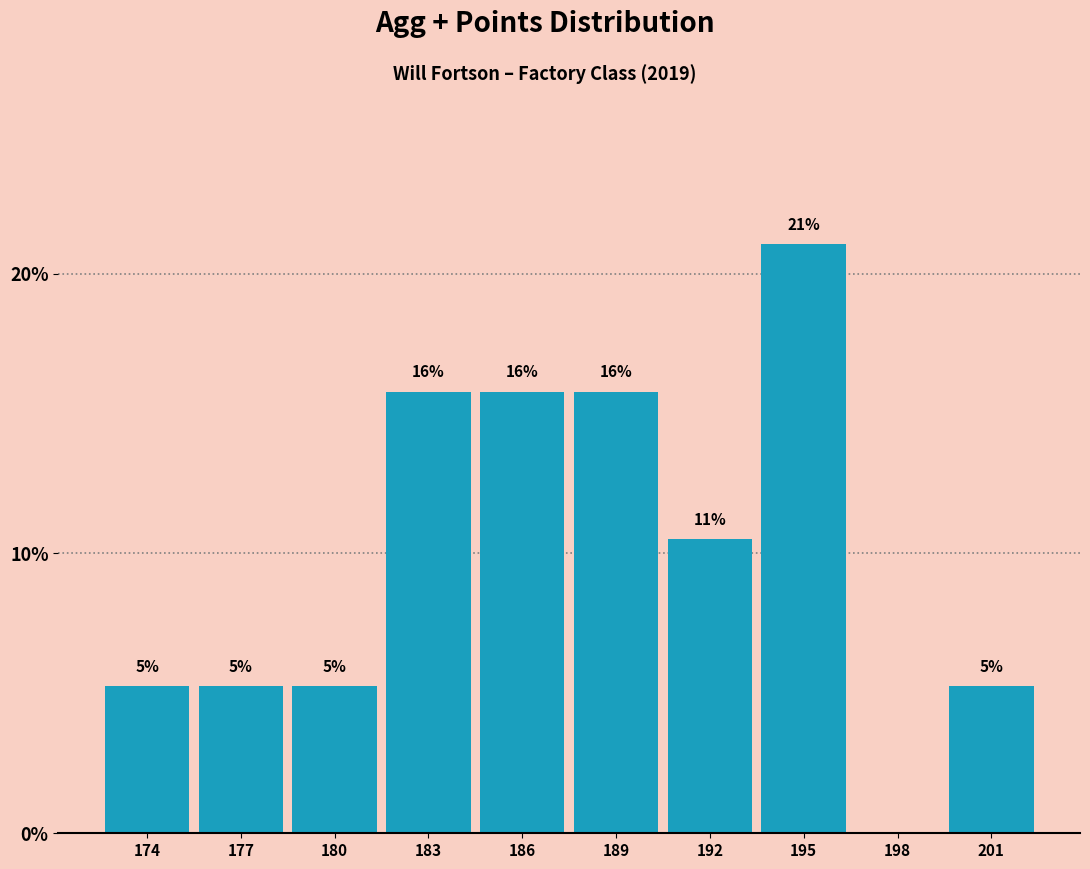

Are the bars horizontal?

No